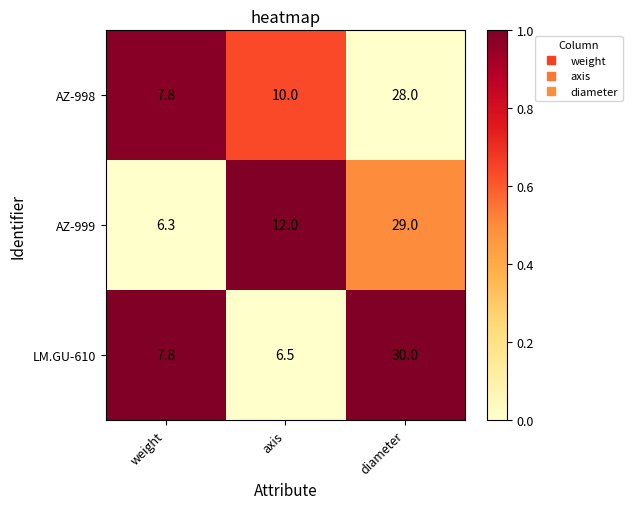

Which series has the widest spread of values?

LM.GU-610